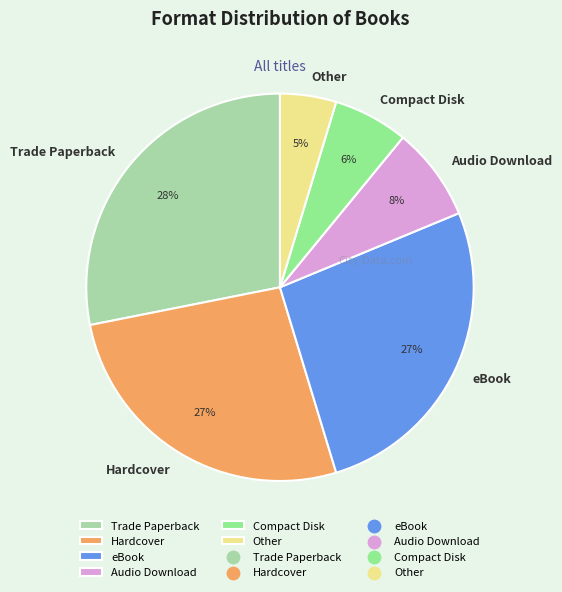

Which has a higher value, Trade Paperback or Hardcover?

Trade Paperback